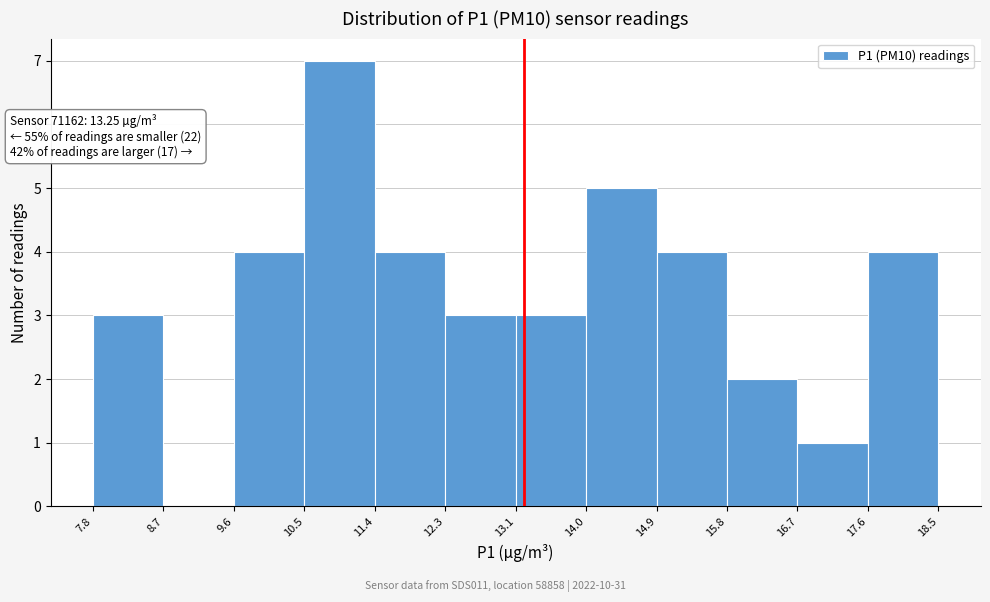

Which range on the x-axis has the tallest bar?

10.5 to 11.4